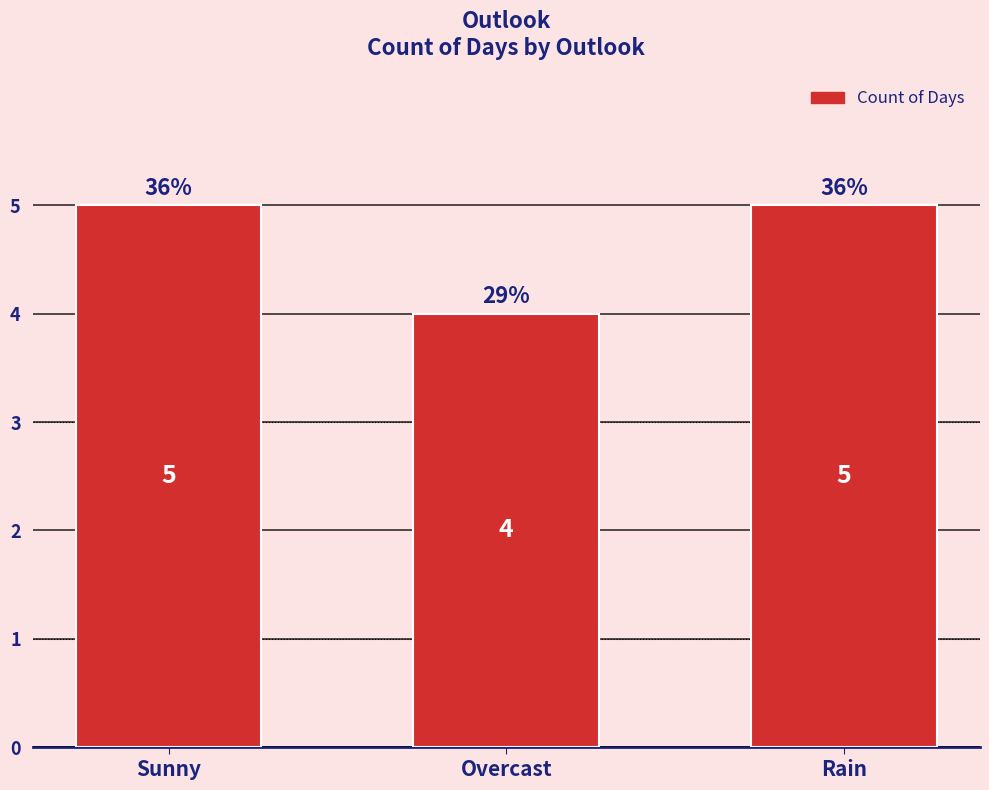

What position from the left is Overcast?

2